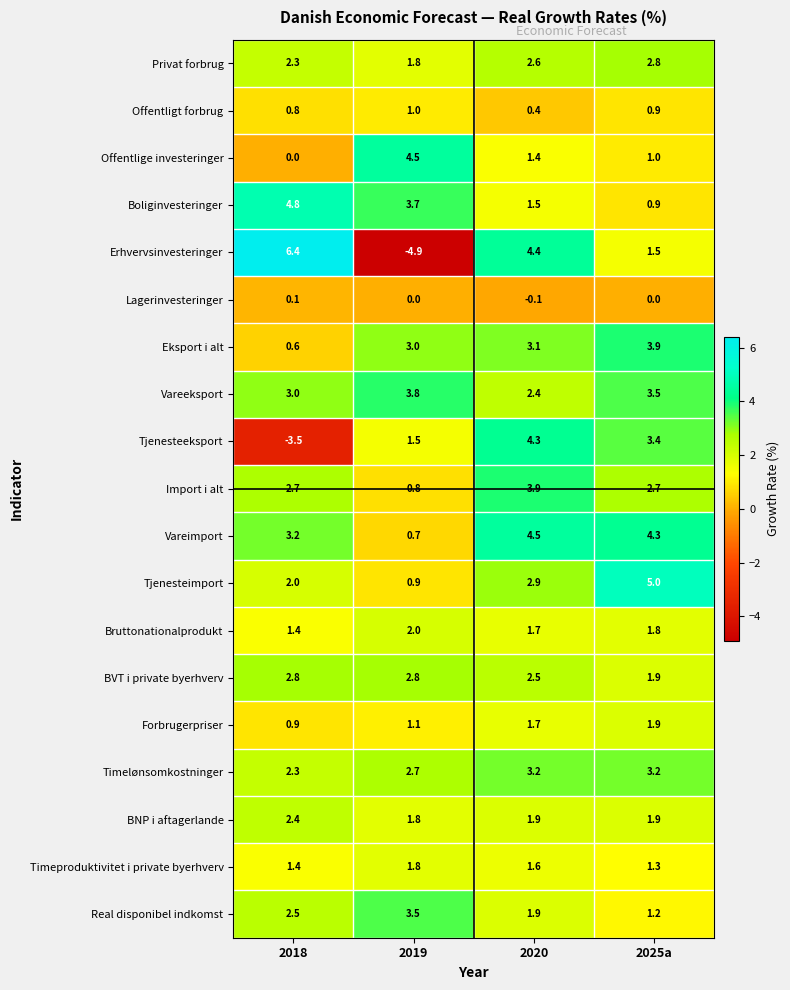

The Vareeksport series shows 3.0 at 2018. True or false?

True